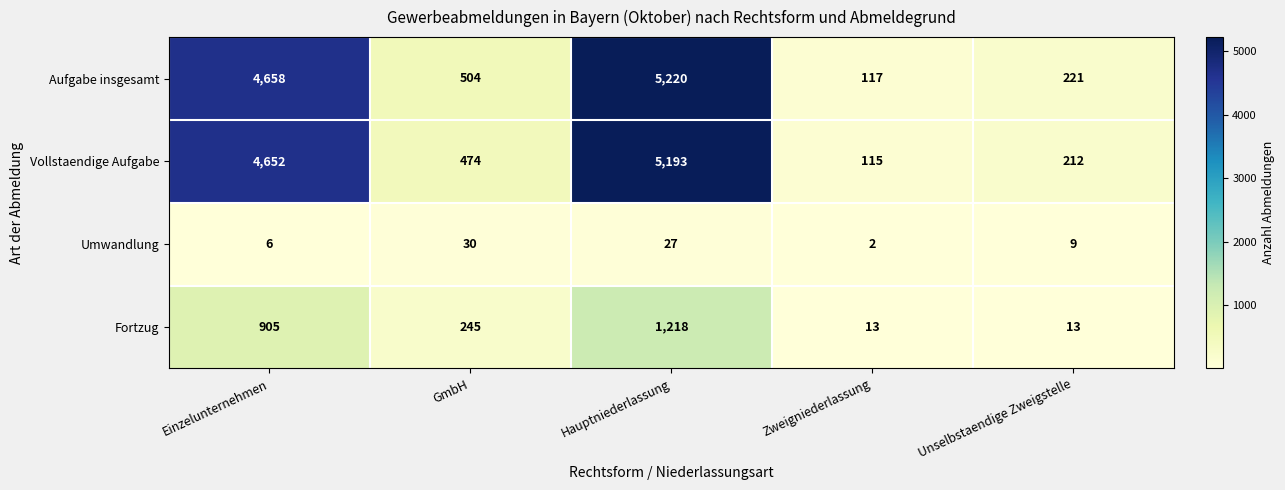

The Umwandlung series shows 30 at GmbH. True or false?

True